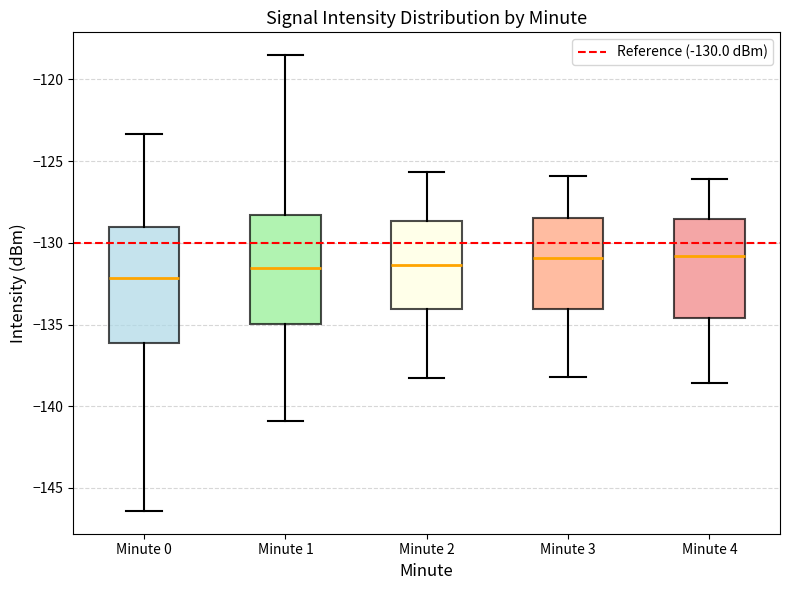

Reading left to right, read every box against the y-axis: the position of its median line, the range the box covers, and the ends of its whiskers. The values are not printed on the chart, so give them approximately, as read against the axis.

Minute 0: median -132.0, box -136.0 to -129.0, whiskers -146.5 to -123.5
Minute 1: median -131.5, box -135.0 to -128.5, whiskers -141.0 to -118.5
Minute 2: median -131.5, box -134.0 to -128.5, whiskers -138.5 to -125.5
Minute 3: median -131.0, box -134.0 to -128.5, whiskers -138.0 to -126.0
Minute 4: median -131.0, box -134.5 to -128.5, whiskers -138.5 to -126.0